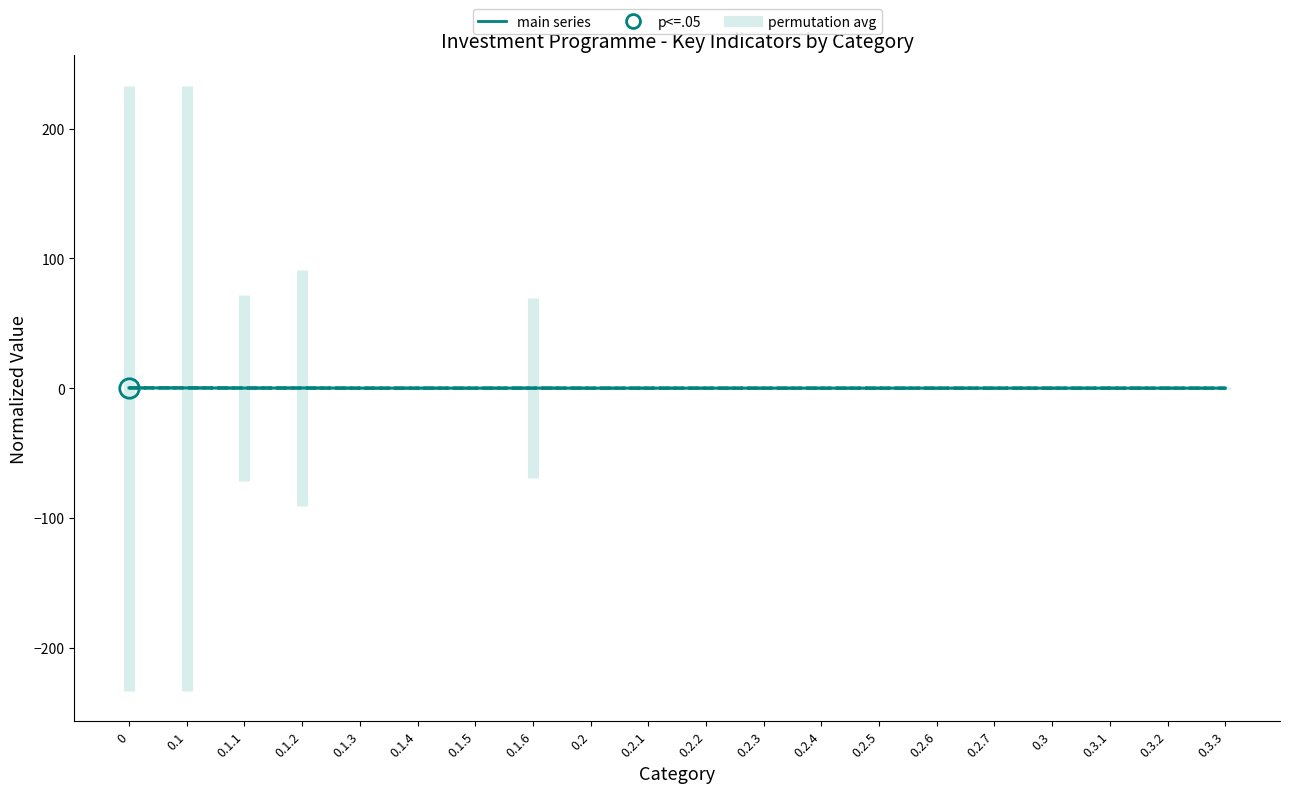

Does the chart have visible grid lines?

No